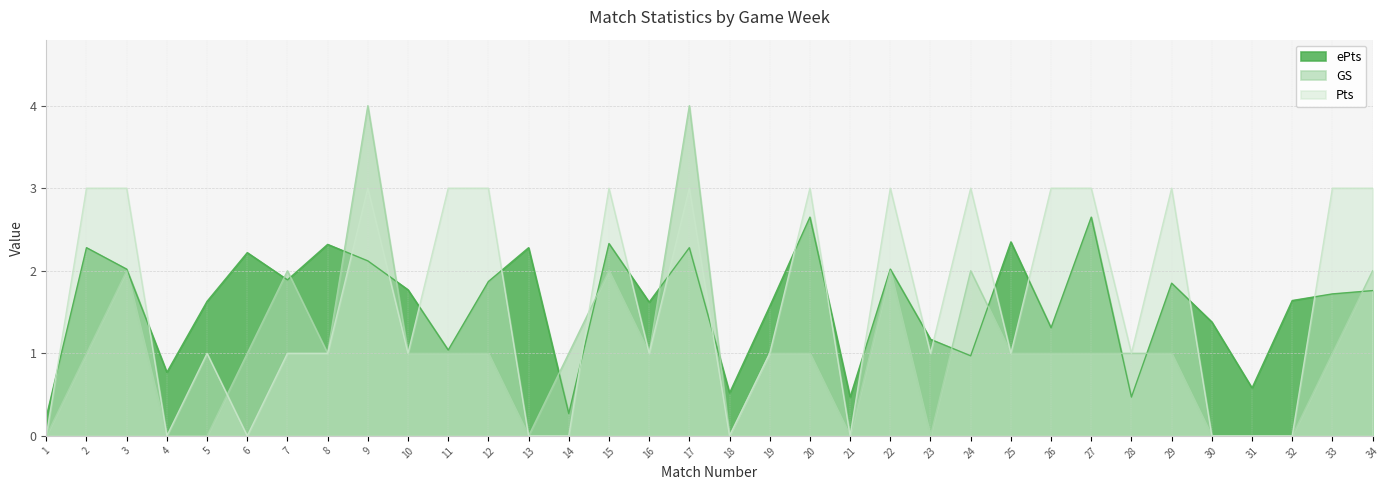

Count the GS values in the range 0 to 1.

26